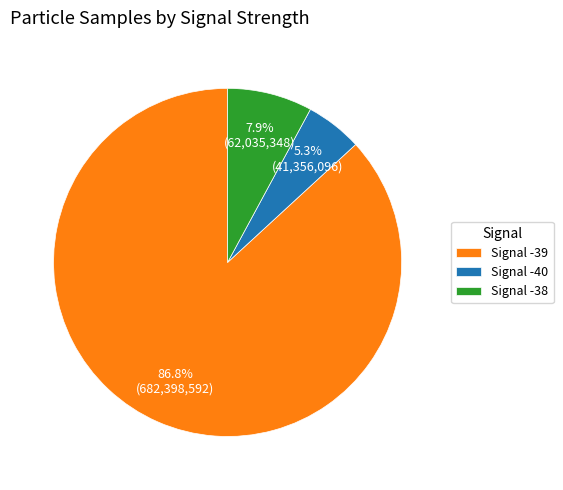

Combined, what portion of the pie is Signal -38 and Signal -40?

13.2%